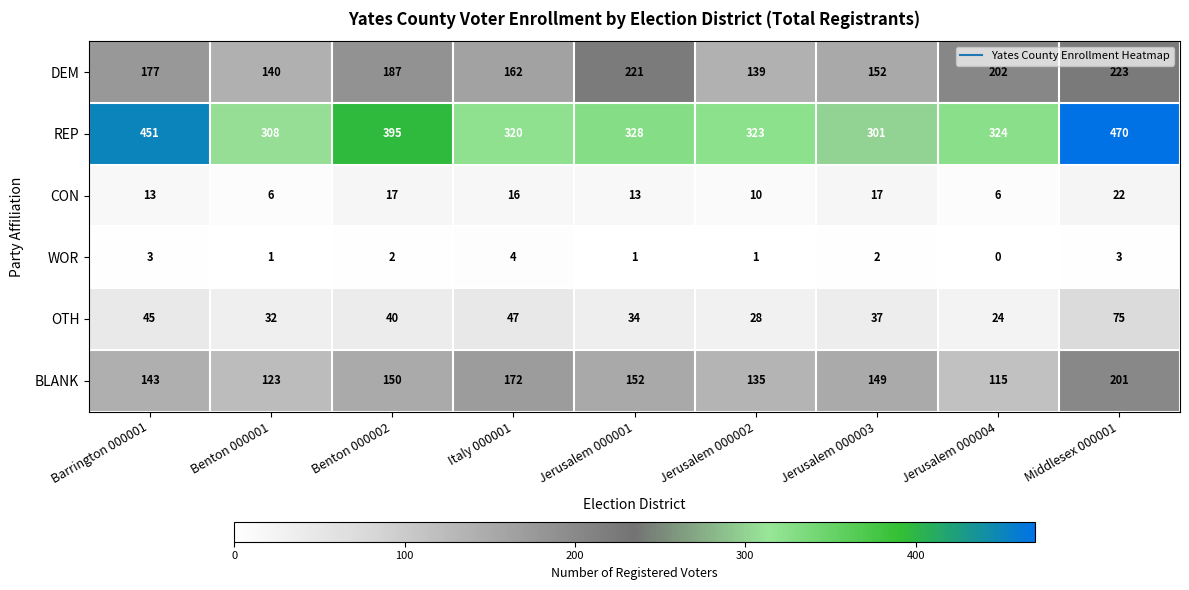

What is the approximate value of OTH at Barrington 000001, to the nearest 5?

45